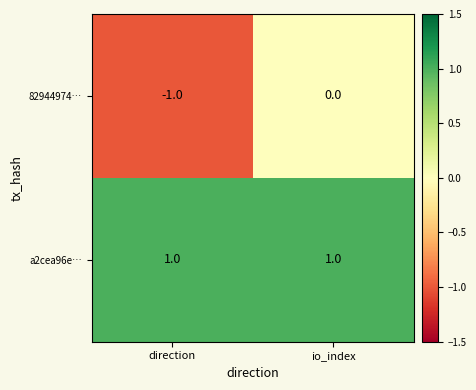

List the labels in order of 82944974… value, smallest first.

direction, io_index